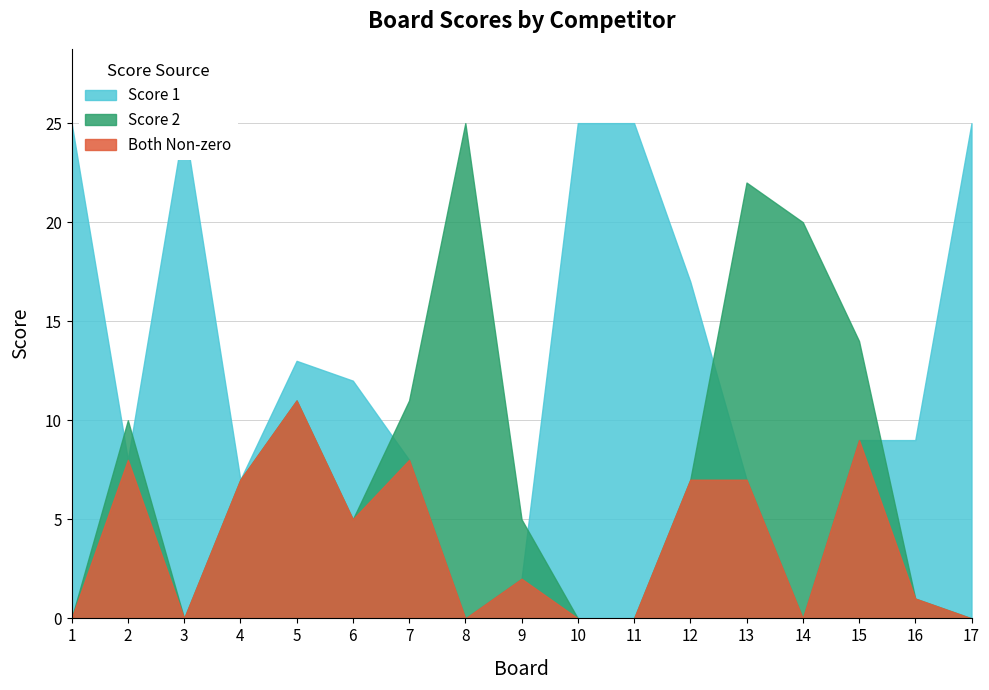

What is the spread (max minus min) of values at 2?

2